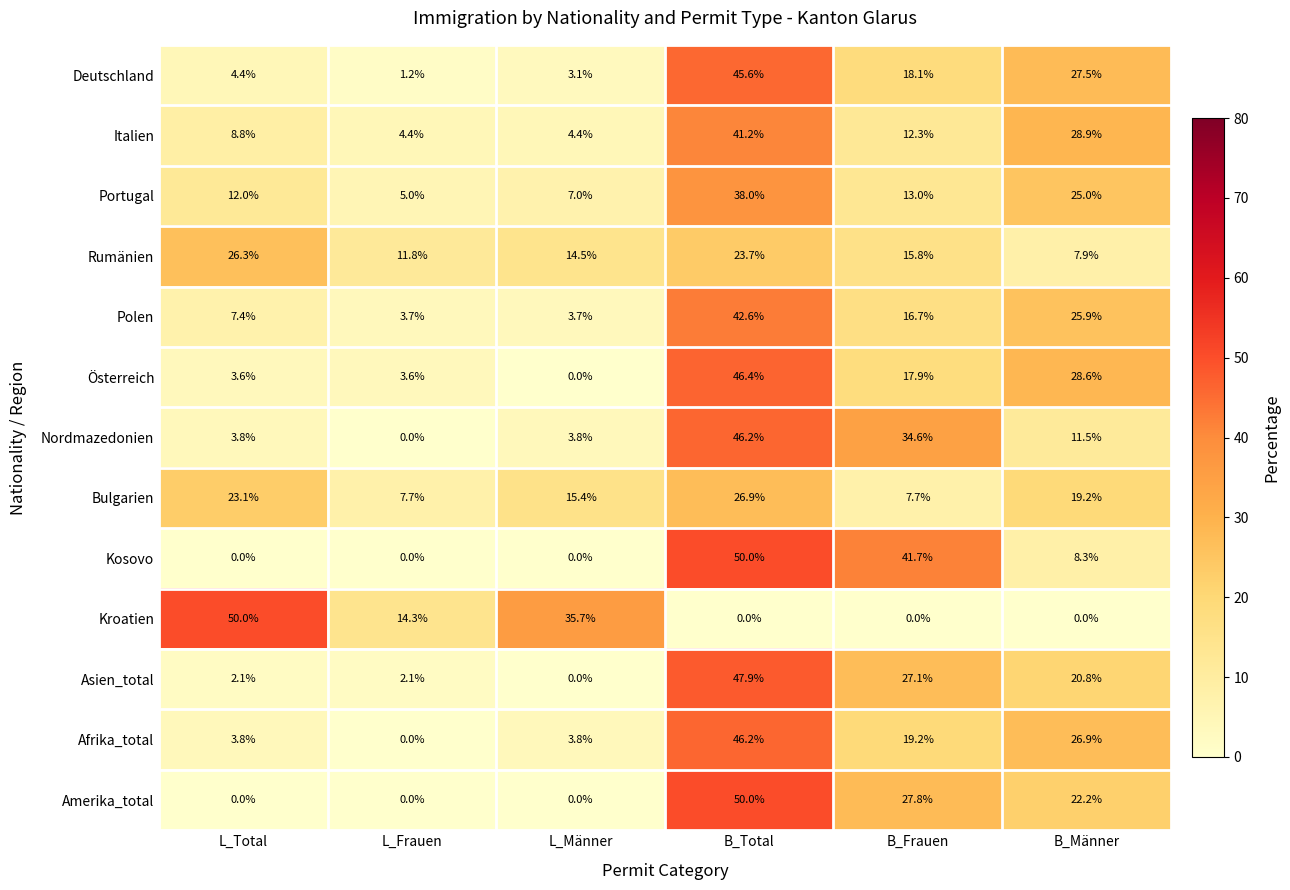

What is the difference between the maximum and minimum values in the Rumänien series?

18.4